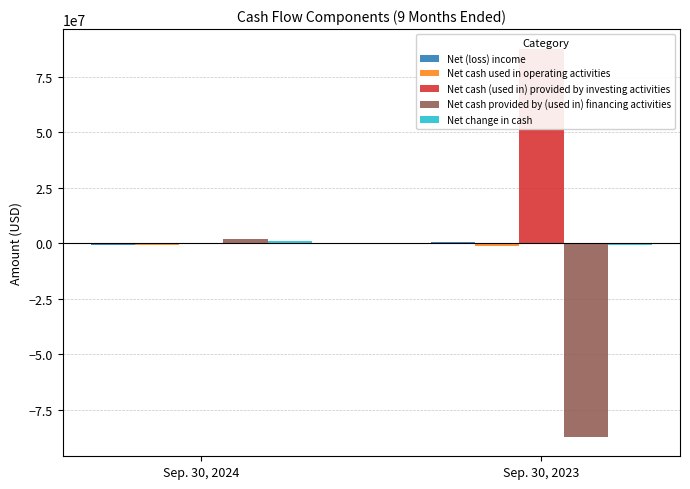

Rank the categories by Net cash (used in) provided by investing activities value from highest to lowest.

Sep. 30, 2023, Sep. 30, 2024